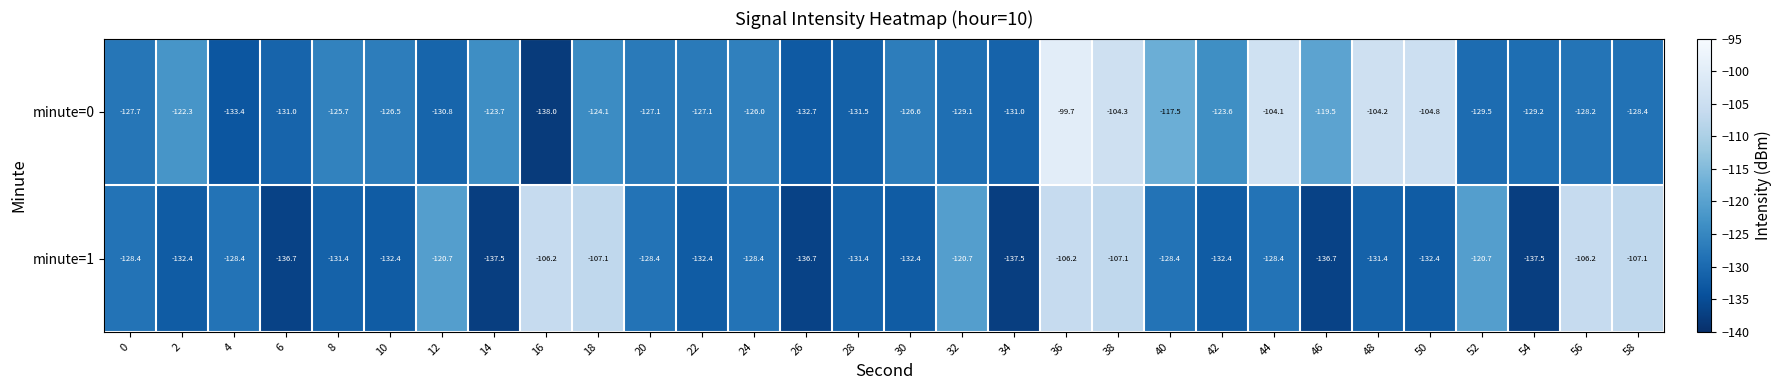

What is the approximate value of minute=1 at 40?

-128.4